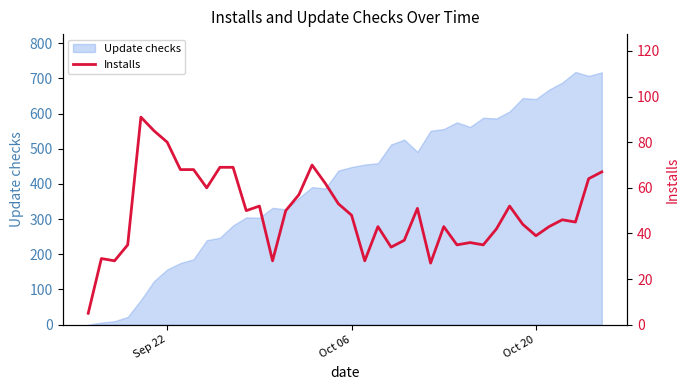

What is the greatest value displayed?

91